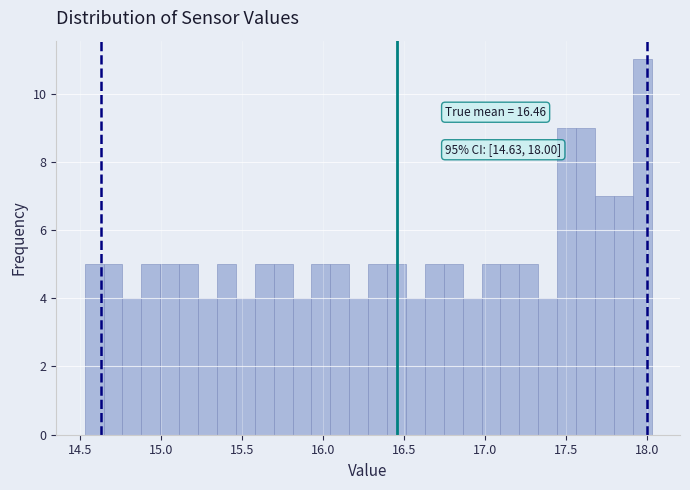

Around what value on the x-axis is the tallest bar? Give the approximate position of its centre, as read against the axis.

17.95